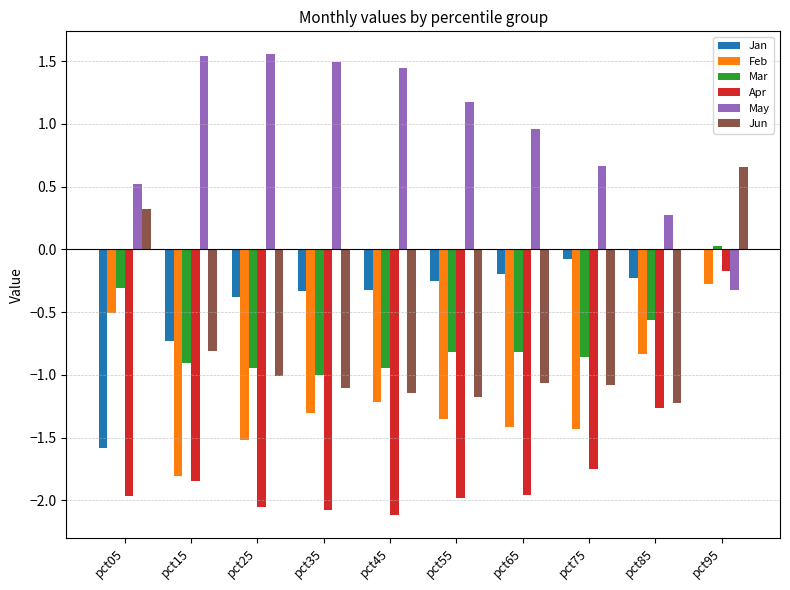

Which series changed the most between pct45 and pct65?

May